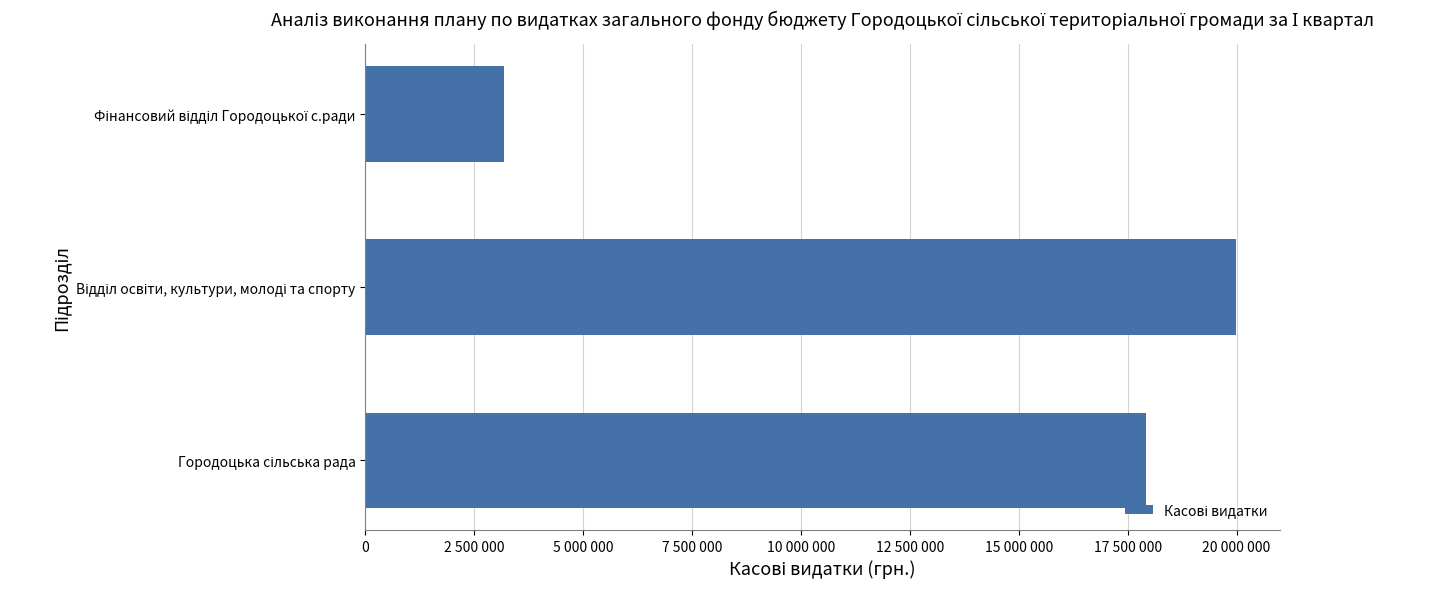

Does the chart contain any negative values?

No